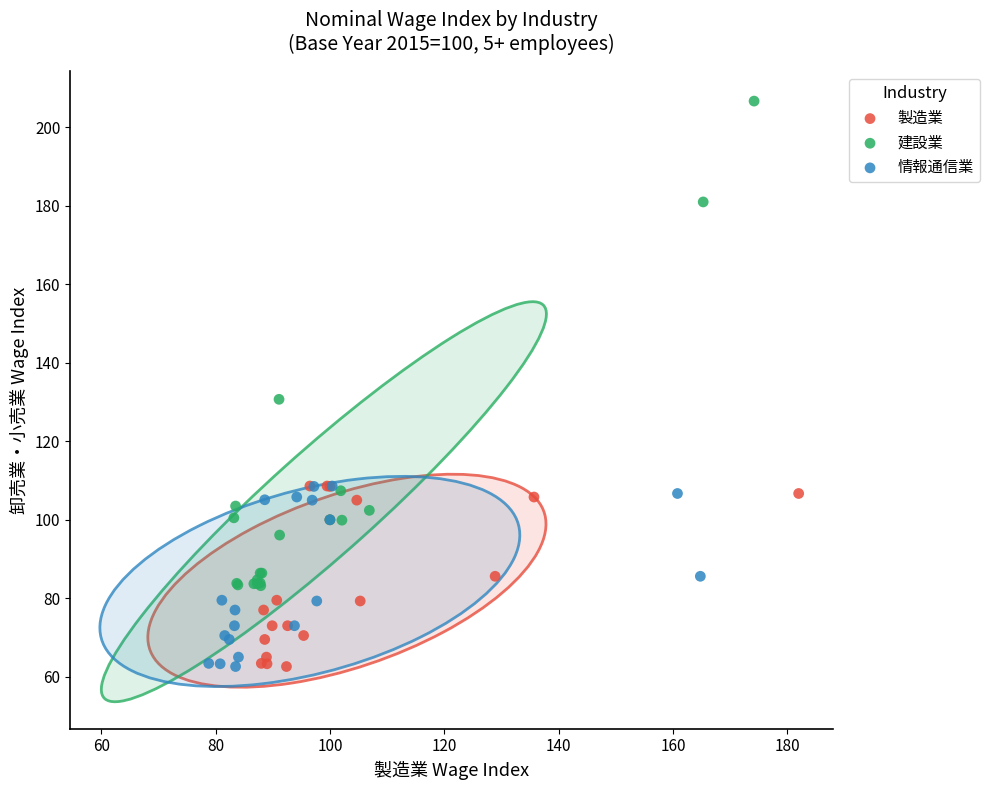

Which series contains the highest Y value?

建設業